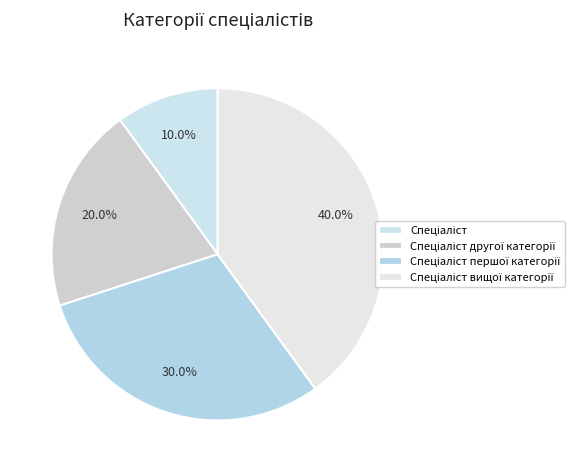

How many slices are in this pie chart?

4